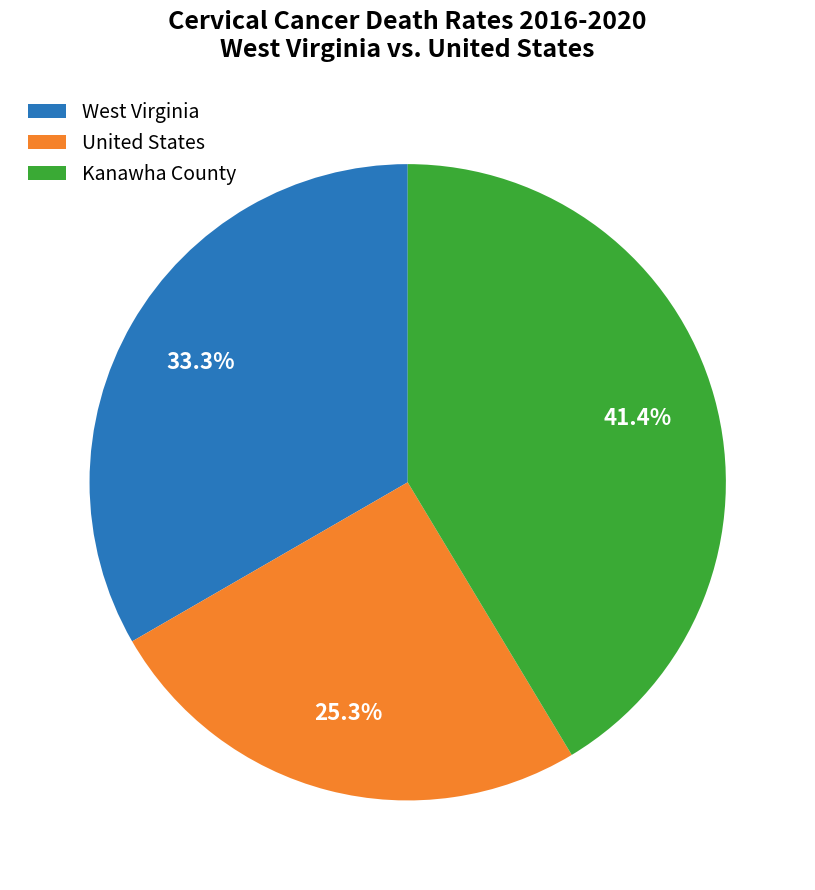

What percentage is NOT represented by United States?

74.7%